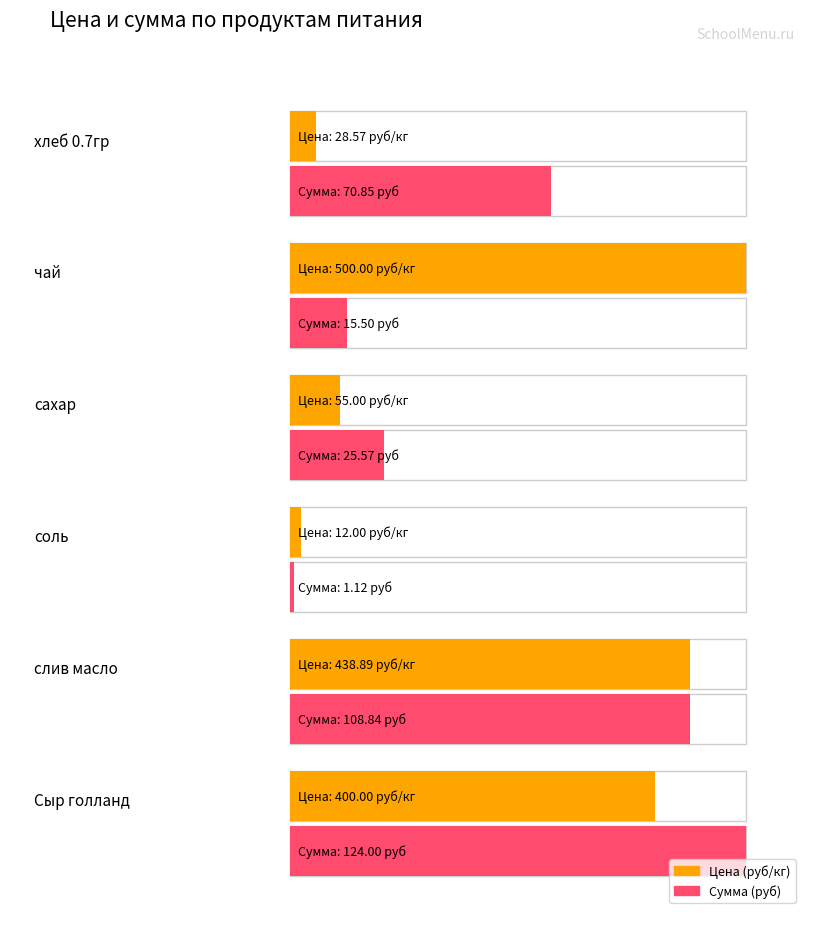

Rank the series at чай from lowest to highest value.

Сумма (руб), Цена (руб/кг)